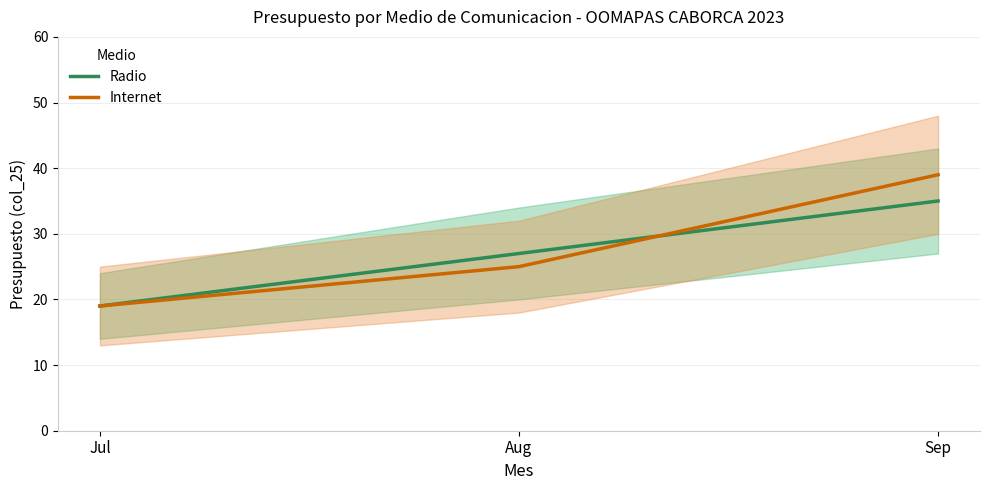

Where does the Internet series first go above 25?

Sep